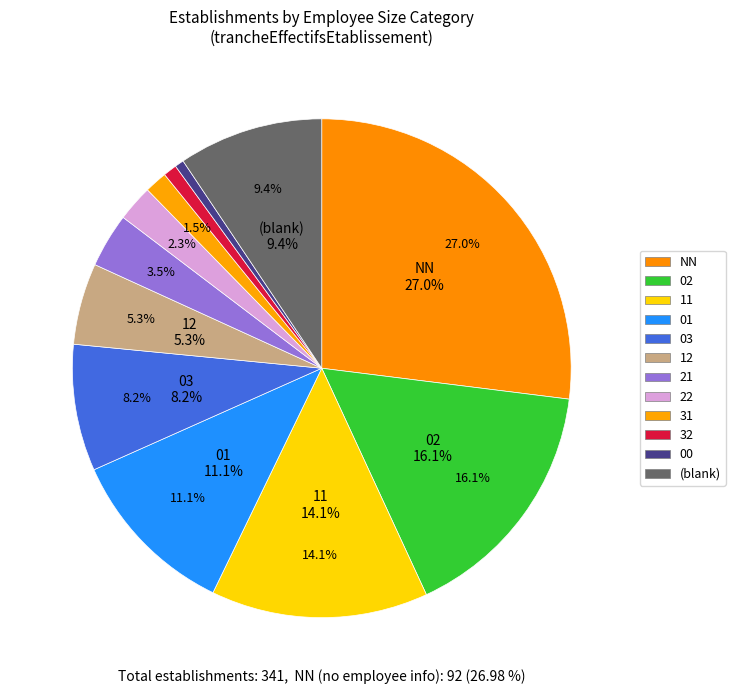

Does 22 account for over 50% of the chart?

No